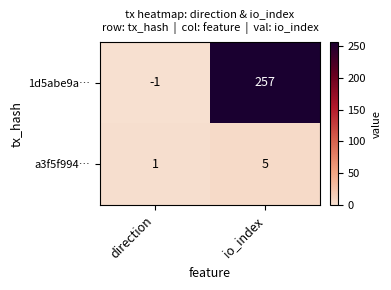

Rank the series at io_index from highest to lowest value.

1d5abe9a…, a3f5f994…